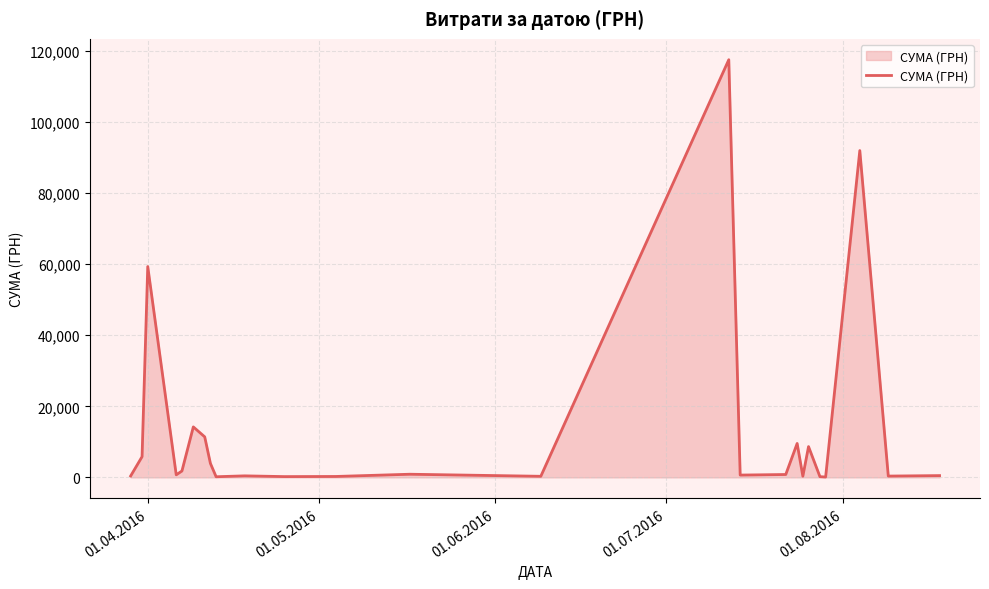

What is the maximum value shown in the chart?

117568.8